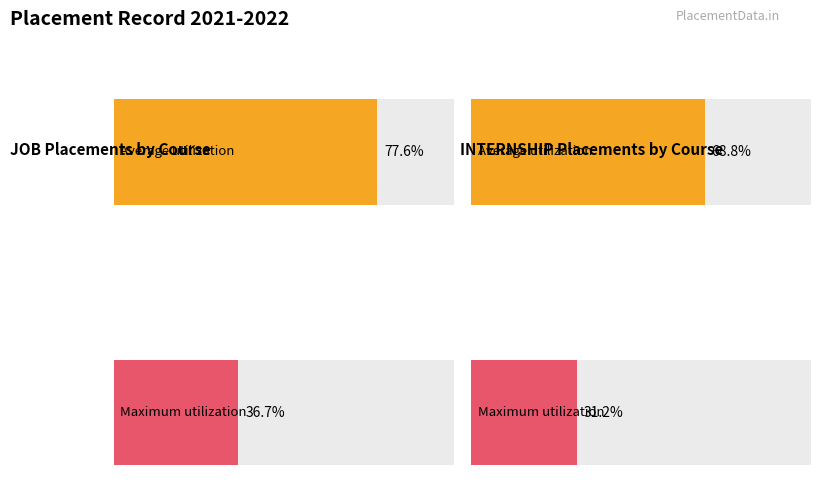

Is it true that INTERNSHIP equals 13 at INTERNSHIP?

False